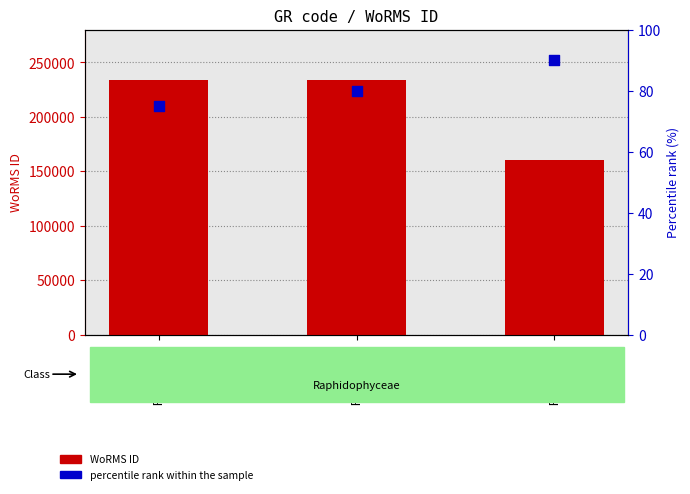

Which series reaches the maximum Y coordinate?

WoRMS ID